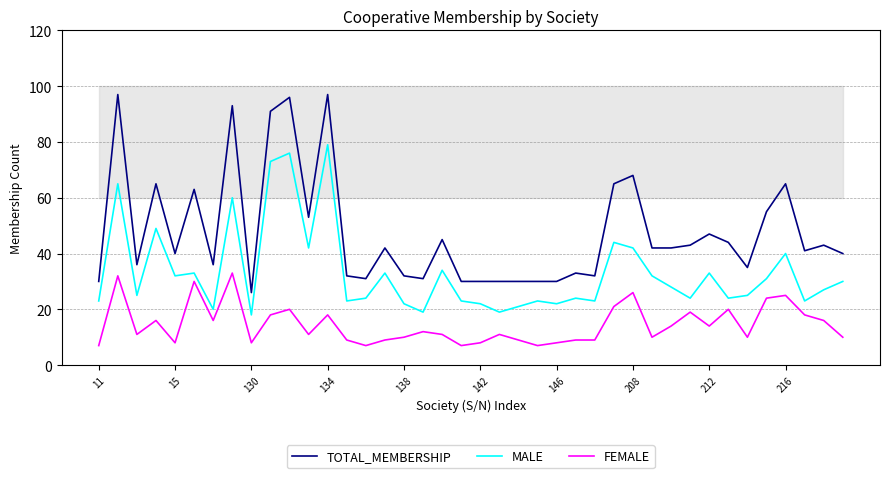

What is the maximum value for TOTAL_MEMBERSHIP?

97